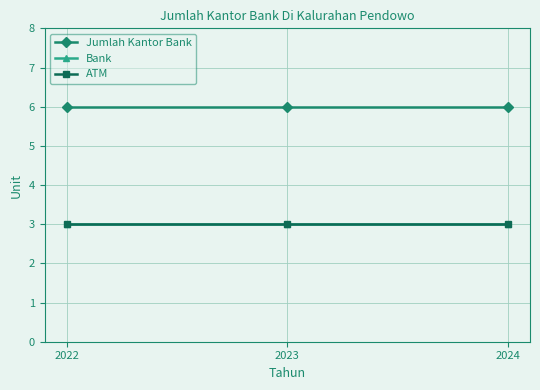

What is the difference between the highest and lowest values at 2023?

3